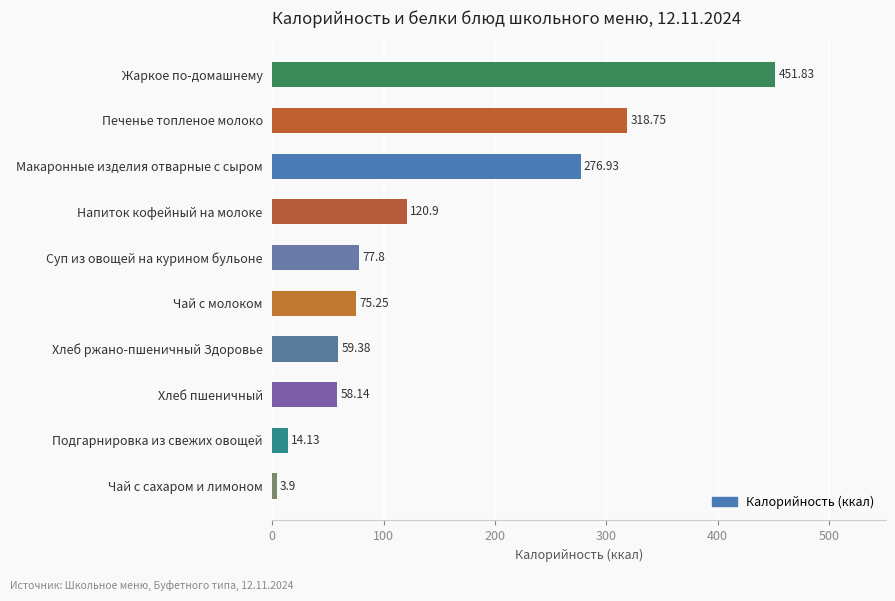

Does the chart contain any negative values?

No